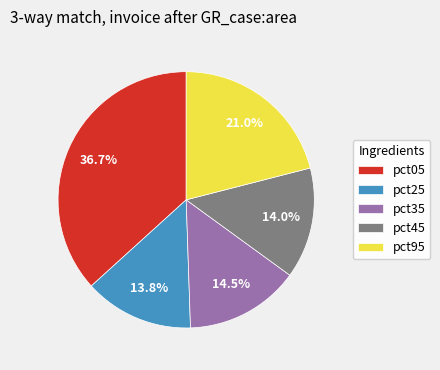

What is the largest slice in the pie chart?

pct05